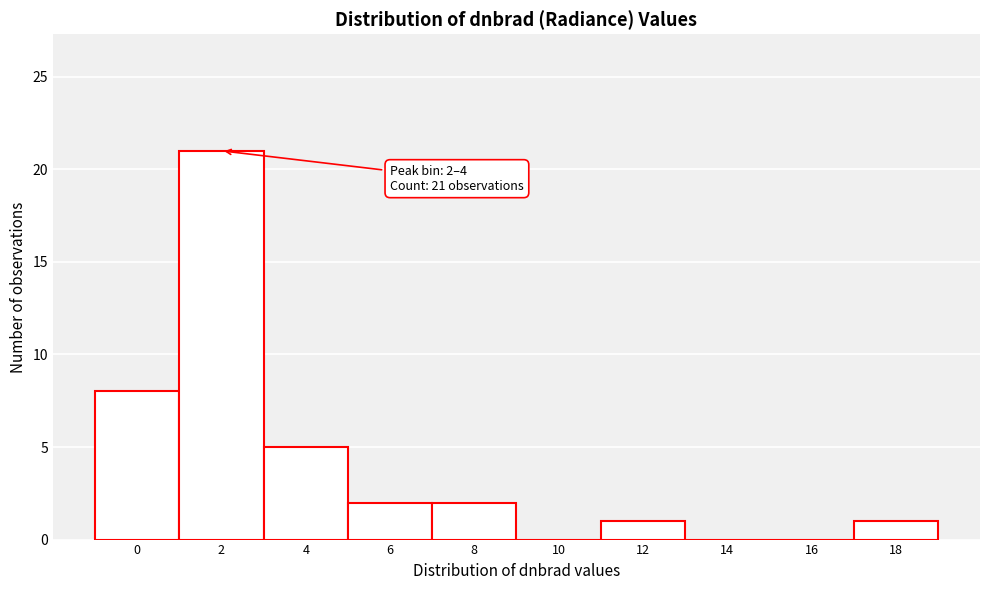

Reading left to right, list all the values displayed in this chart.

0=8	2=21	4=5	6=2	8=2	10=0	12=1	14=0	16=0	18=1